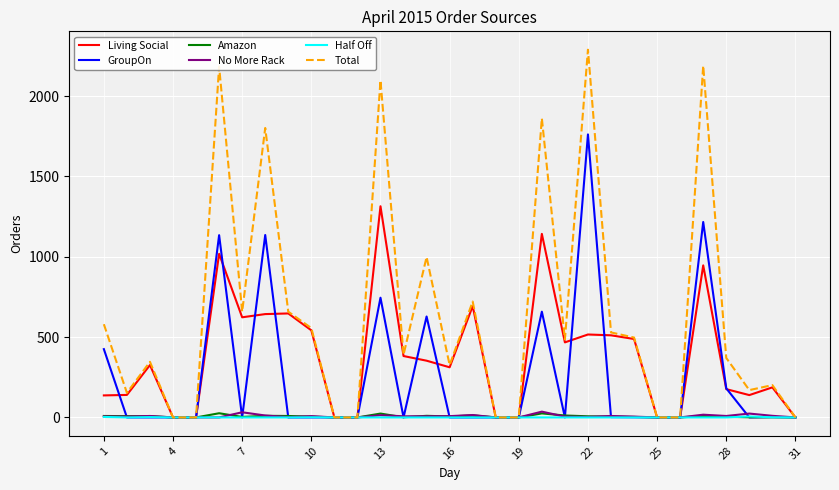

Which series has the largest total across all categories?

Total